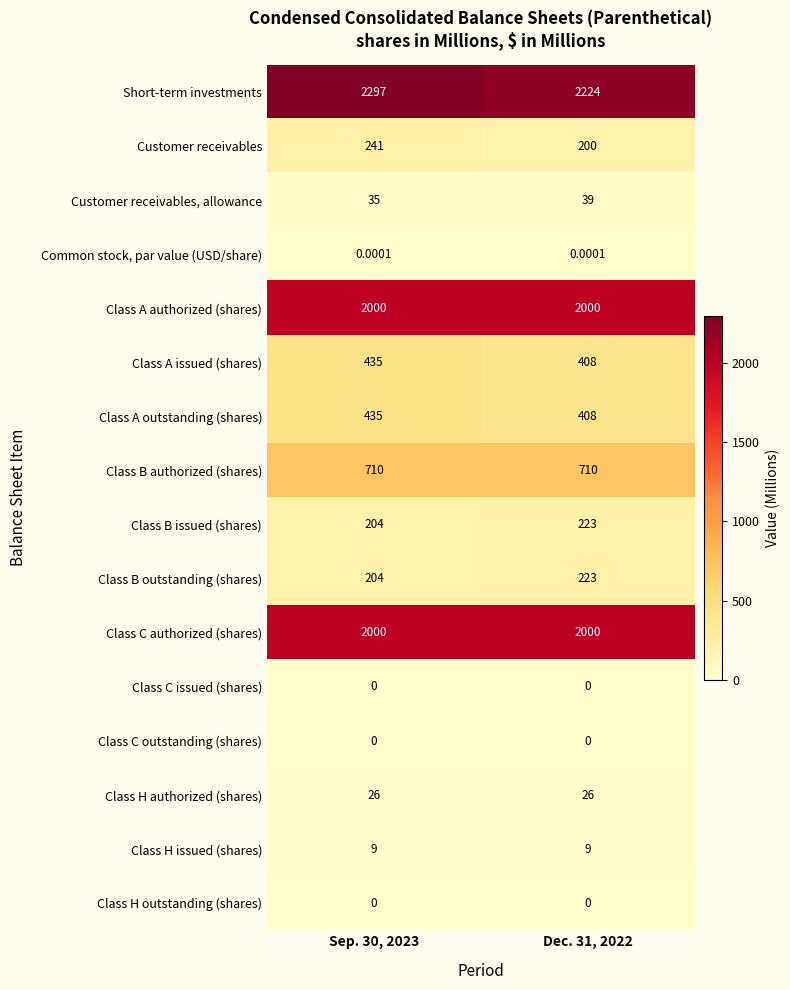

At which category is the sum across all series the highest?

Sep. 30, 2023